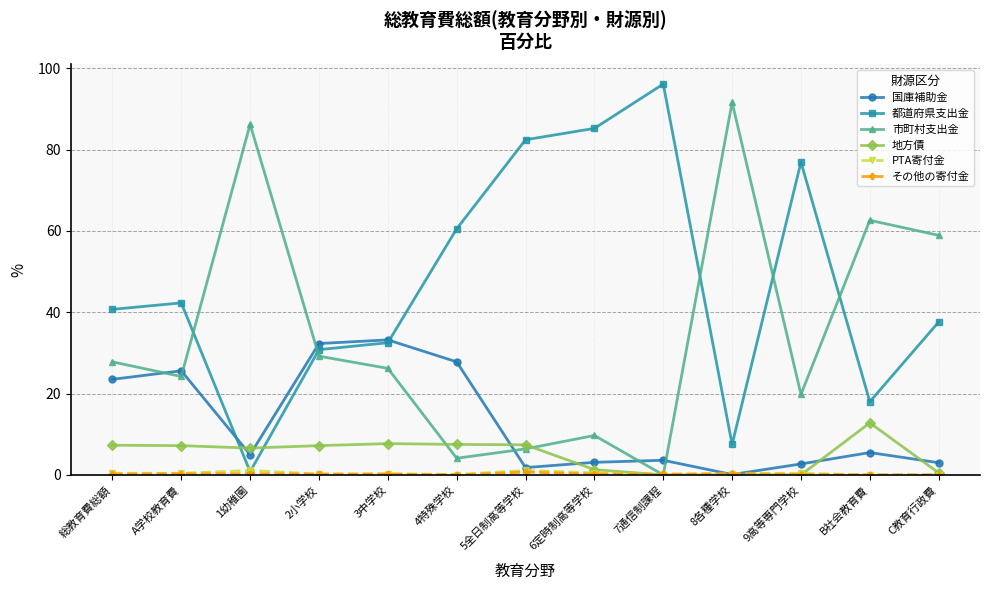

What is the total value across all series at B社会教育費?

98.9